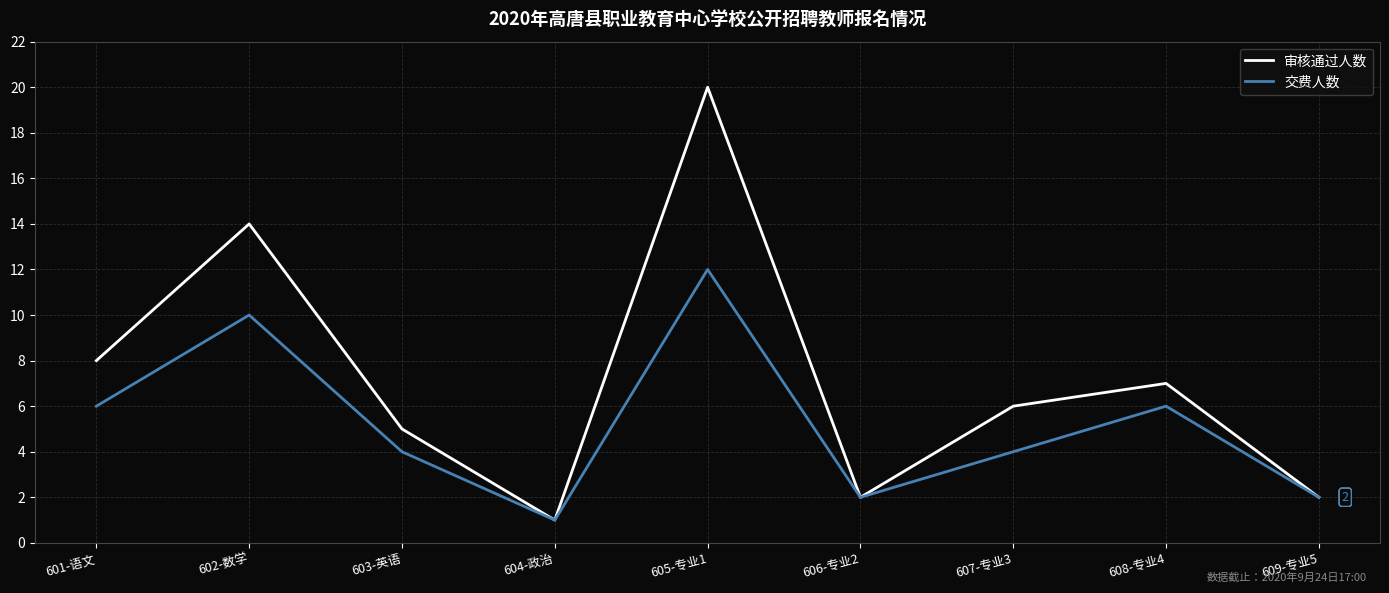

List the series in order of their peak value, highest first.

审核通过人数, 交费人数